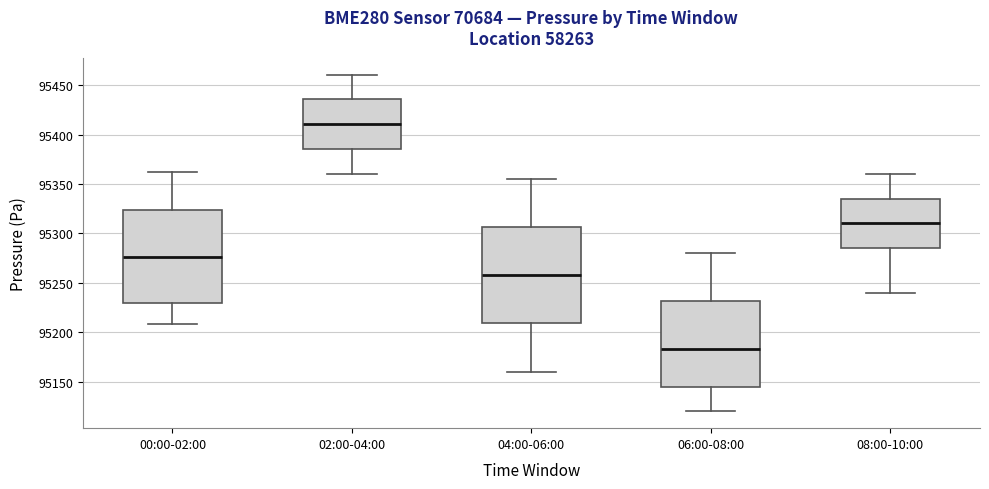

Where does the lower whisker of the box for 06:00-08:00 end on the y-axis? The values are not printed on the chart, so give them approximately, as read against the axis.

95120